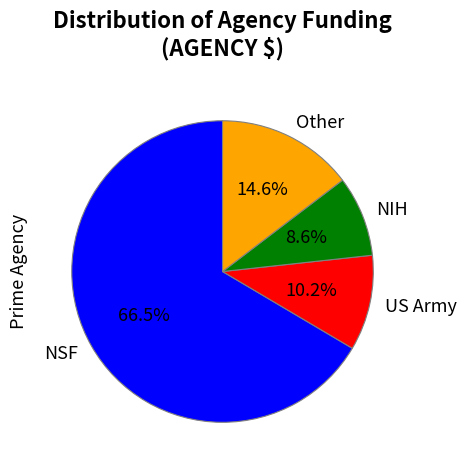

What is the largest slice in the pie chart?

NSF